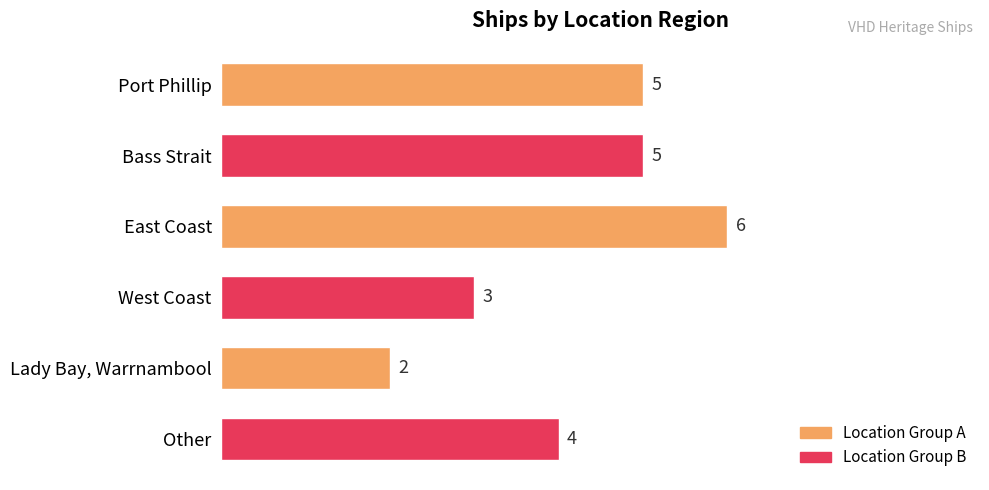

Which category has the highest value across all series?

East Coast